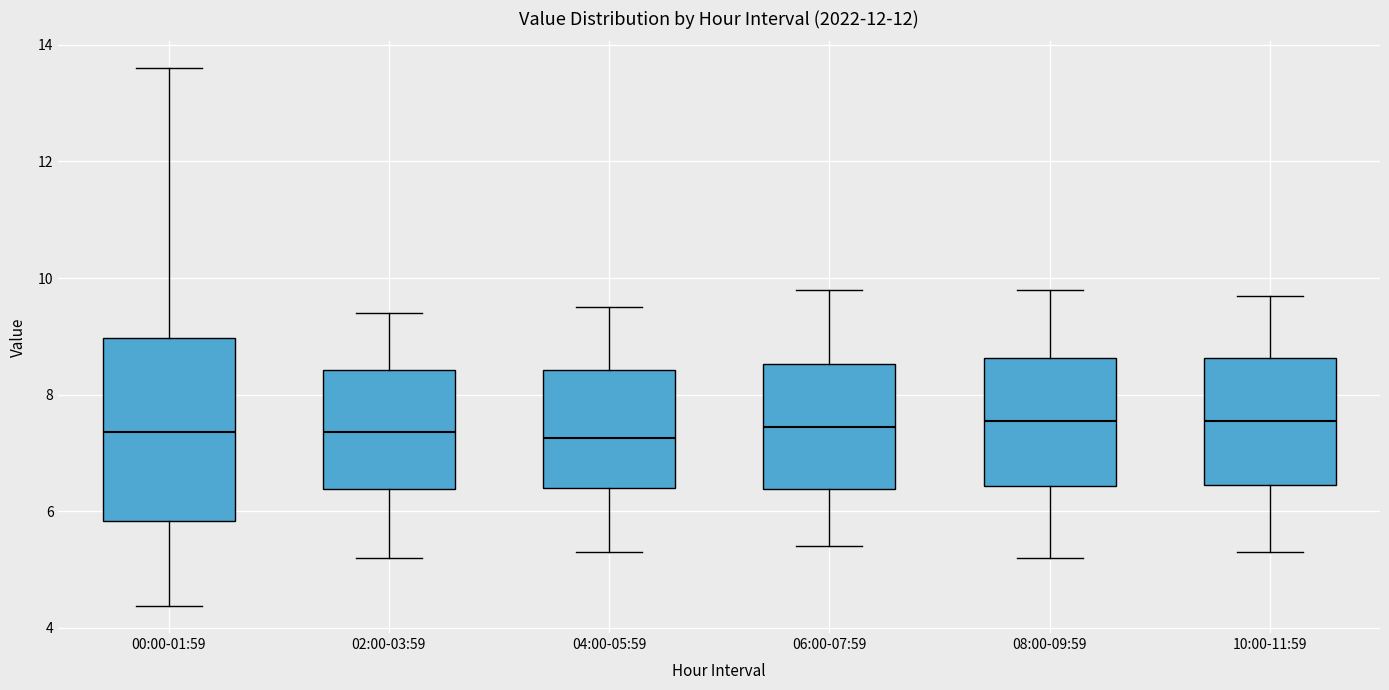

Reading left to right, read every box against the y-axis: the position of its median line, the range the box covers, and the ends of its whiskers. The values are not printed on the chart, so give them approximately, as read against the axis.

00:00-01:59: median 7.4, box 5.8 to 9.0, whiskers 4.4 to 13.6
02:00-03:59: median 7.4, box 6.4 to 8.4, whiskers 5.2 to 9.4
04:00-05:59: median 7.2, box 6.4 to 8.4, whiskers 5.4 to 9.6
06:00-07:59: median 7.4, box 6.4 to 8.6, whiskers 5.4 to 9.8
08:00-09:59: median 7.6, box 6.4 to 8.6, whiskers 5.2 to 9.8
10:00-11:59: median 7.6, box 6.4 to 8.6, whiskers 5.4 to 9.8